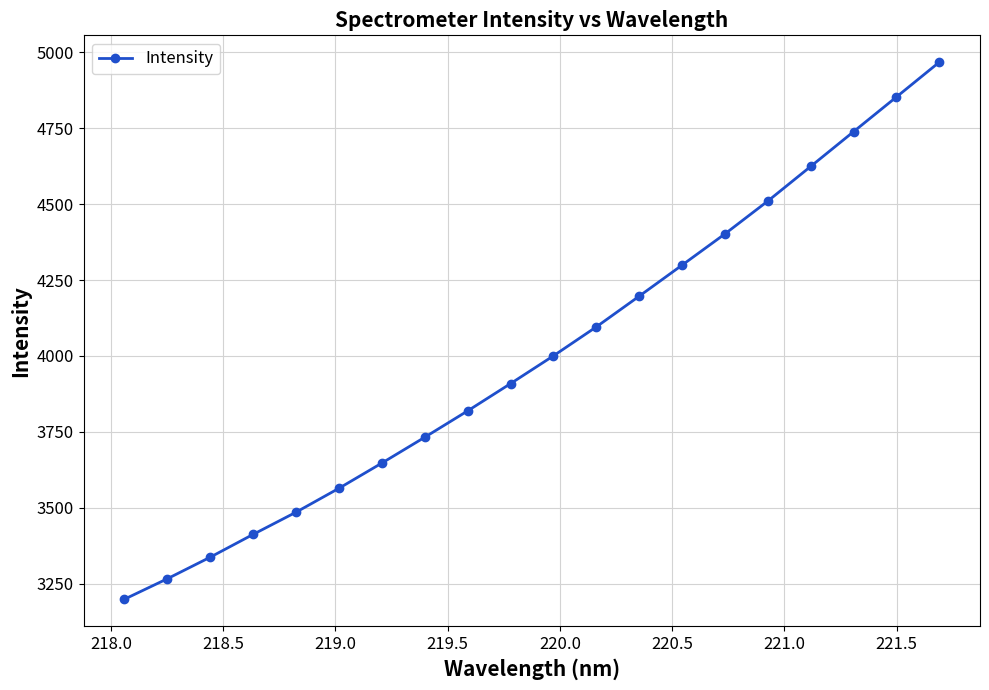

What is the value of the 5th point from the left?

3485.4